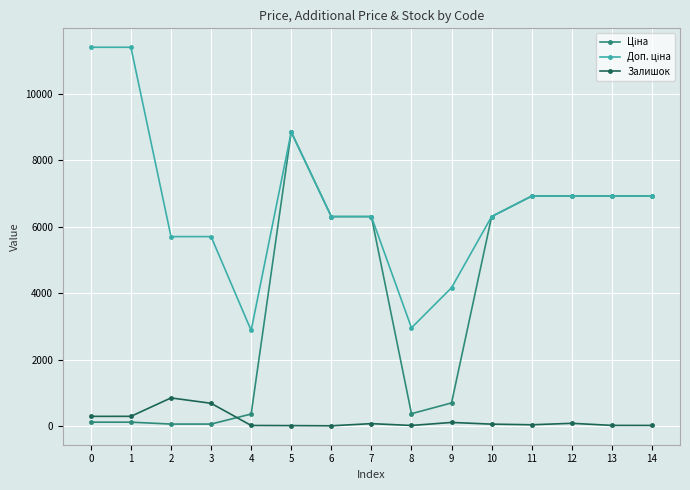

How many series are shown in this chart?

3